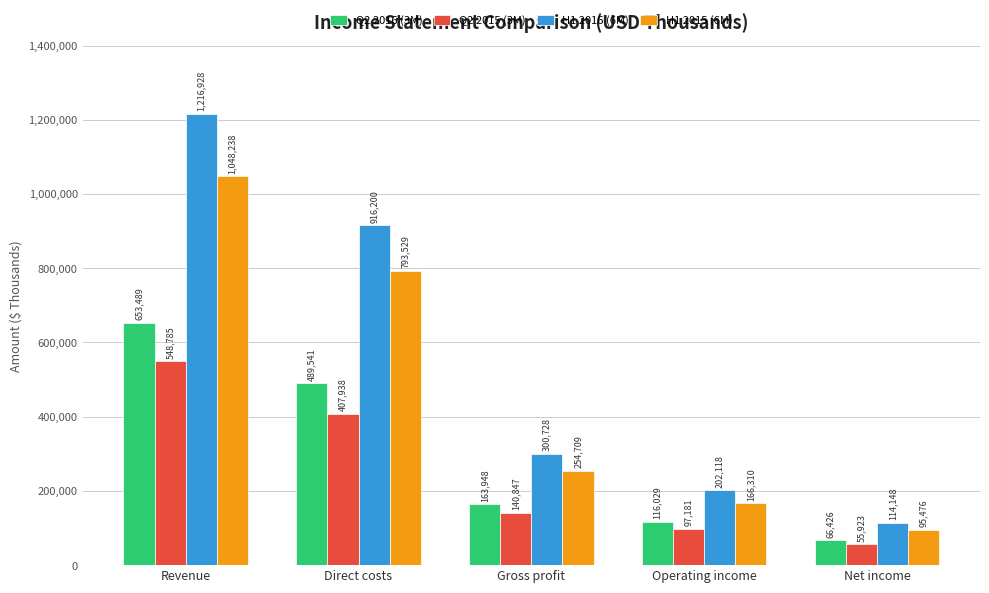

What is the smallest value displayed?

55923